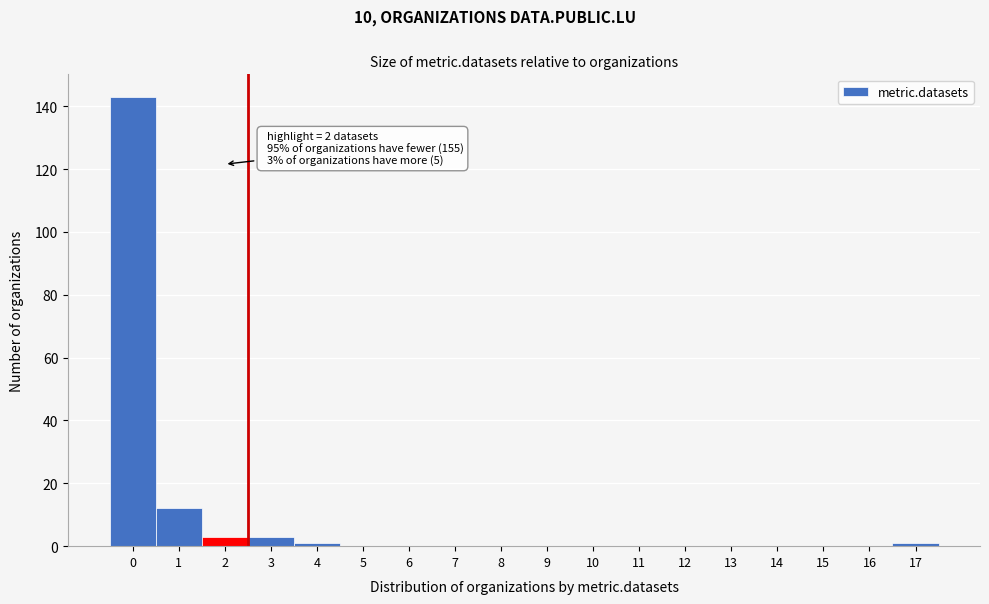

Over which range of the x-axis is the bar tallest?

-0.5 to 0.5